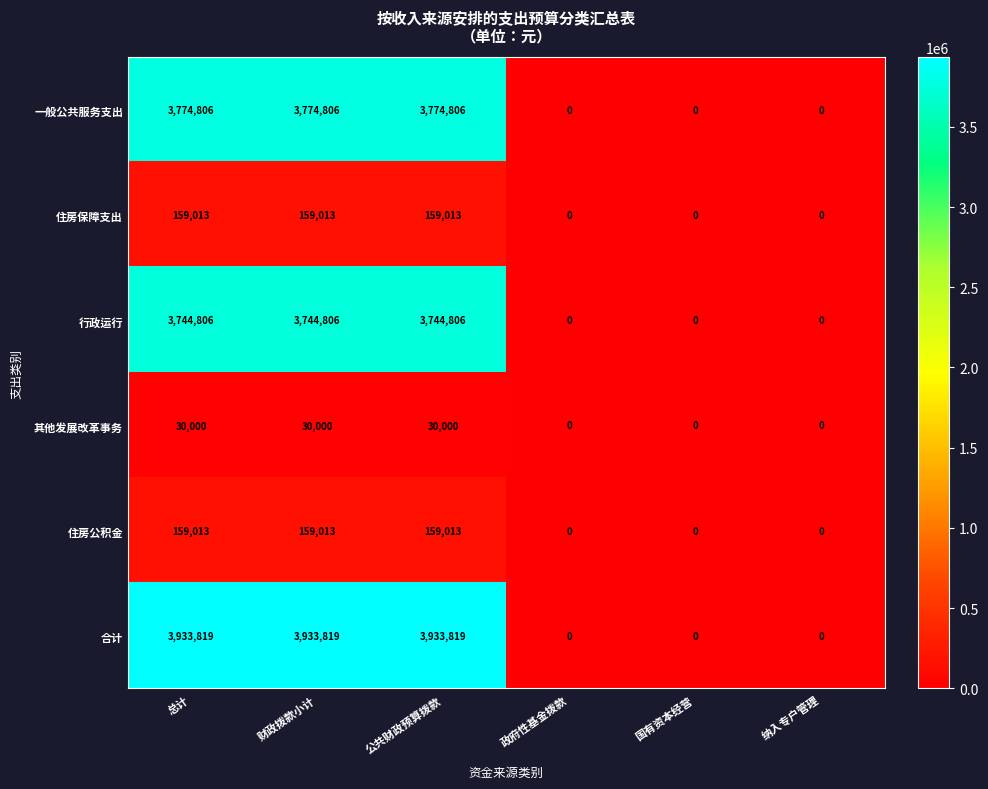

At how many categories does at least one series exceed 2071687?

3